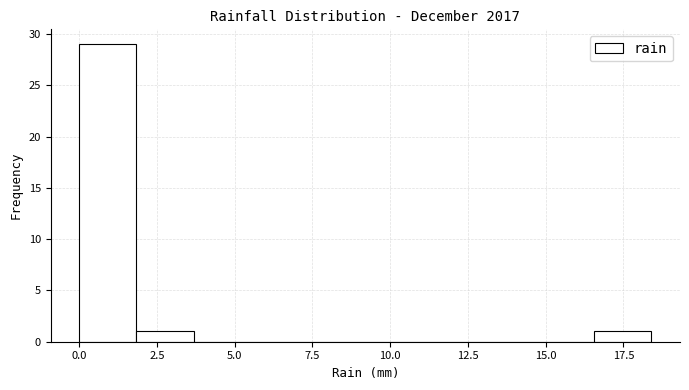

Read against the x-axis, roughly where is the centre of the tallest bar?

1.0